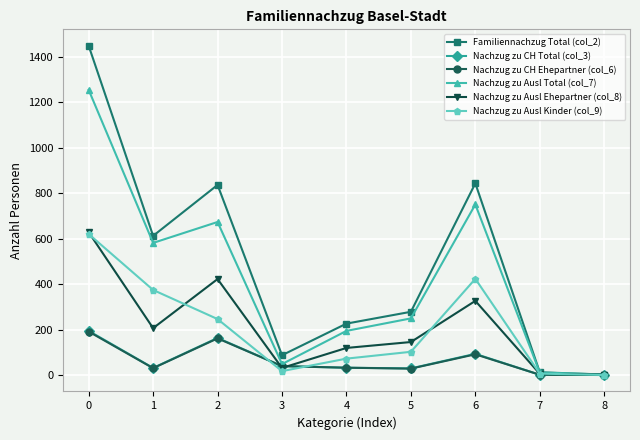

Read the Nachzug zu CH Total (col_3) value at 4.

32